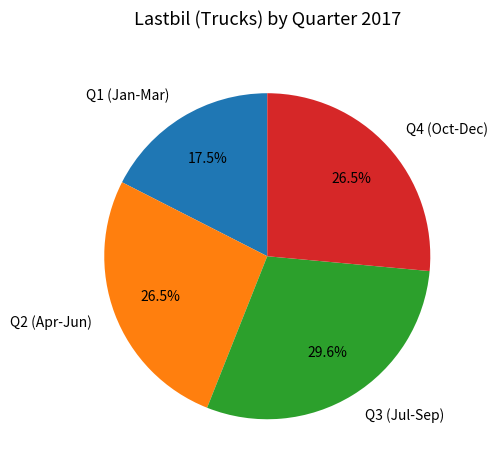

Does Q4 (Oct-Dec) represent more than half of the total?

No